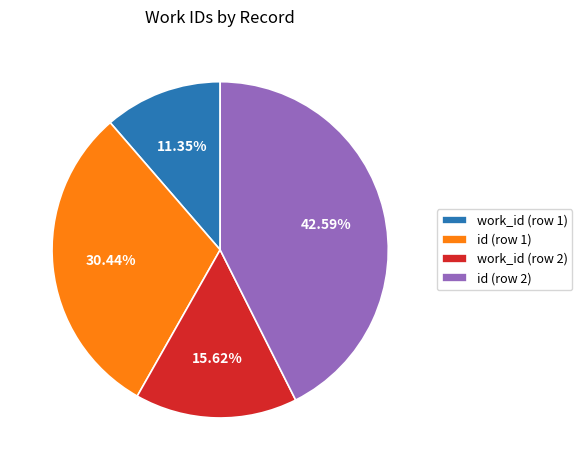

Do work_id (row 1) and id (row 2) together represent more than half of the pie?

Yes